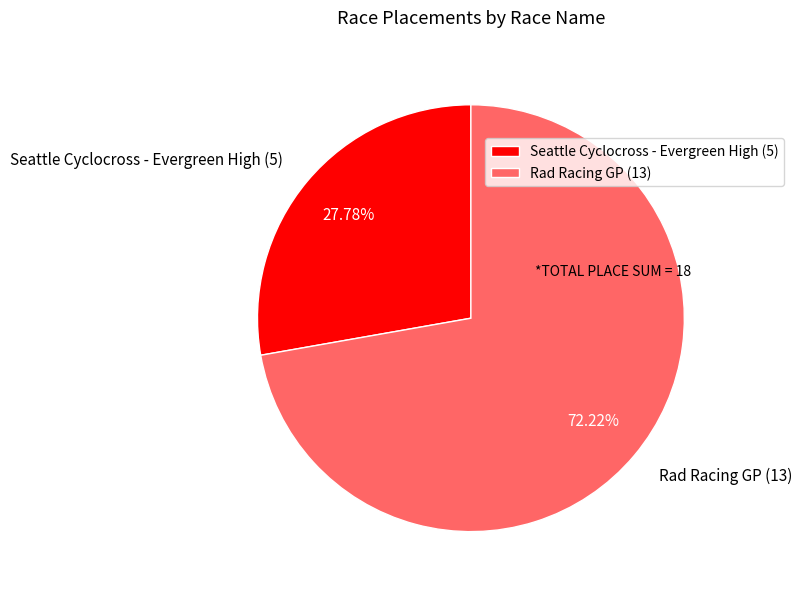

What is the total percentage of Rad Racing GP and Seattle Cyclocross - Evergreen High?

100.0%